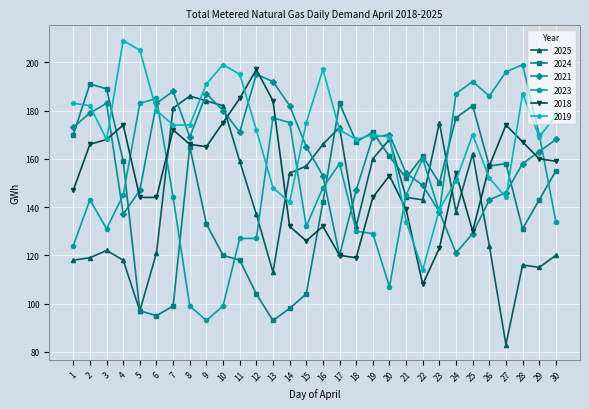

Reading right to left, list all the values displayed in this chart.

2025: 30=120	29=115	28=116	27=83	26=124	25=162	24=138	23=175	22=143	21=144	20=168	19=160	18=132	17=173	16=166	15=157	14=154	13=113	12=137	11=159	10=182	9=184	8=186	7=181	6=121	5=97	4=118	3=122	2=119	1=118
2024: 30=155	29=143	28=131	27=158	26=157	25=182	24=177	23=150	22=161	21=152	20=161	19=171	18=167	17=183	16=142	15=104	14=98	13=93	12=104	11=118	10=120	9=133	8=165	7=99	6=95	5=97	4=159	3=189	2=191	1=170
2021: 30=168	29=163	28=158	27=146	26=143	25=129	24=121	23=138	22=149	21=154	20=170	19=169	18=147	17=120	16=153	15=165	14=182	13=192	12=195	11=171	10=180	9=187	8=169	7=188	6=183	5=147	4=137	3=183	2=179	1=173
2023: 30=134	29=170	28=199	27=196	26=186	25=192	24=187	23=138	22=160	21=145	20=107	19=129	18=130	17=158	16=148	15=132	14=175	13=177	12=127	11=127	10=99	9=93	8=99	7=144	6=185	5=183	4=145	3=131	2=143	1=124
2018: 30=159	29=160	28=167	27=174	26=157	25=130	24=154	23=123	22=108	21=139	20=153	19=144	18=119	17=120	16=132	15=126	14=132	13=184	12=197	11=185	10=175	9=165	8=166	7=172	6=144	5=144	4=174	3=168	2=166	1=147
2019: 30=178	29=169	28=187	27=144	26=152	25=170	24=151	23=139	22=114	21=134	20=169	19=170	18=168	17=172	16=197	15=175	14=142	13=148	12=172	11=195	10=199	9=191	8=174	7=174	6=180	5=205	4=209	3=168	2=182	1=183